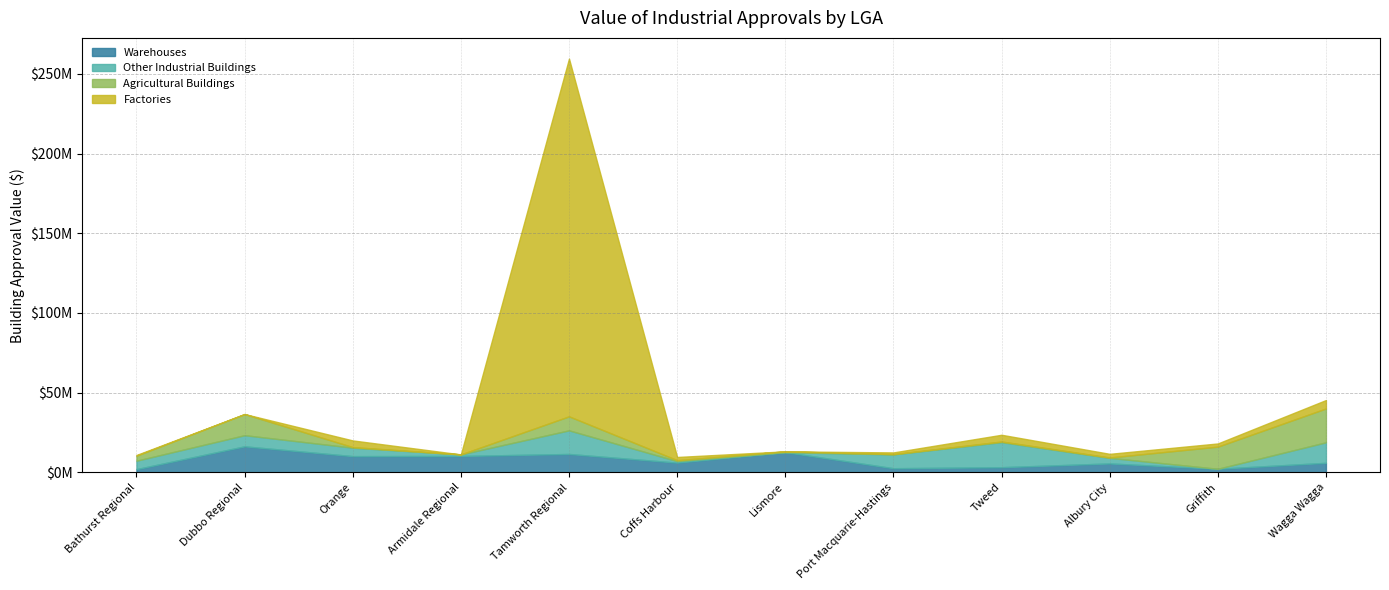

List the series in order of their peak value, highest first.

Factories, Agricultural Buildings, Warehouses, Other Industrial Buildings